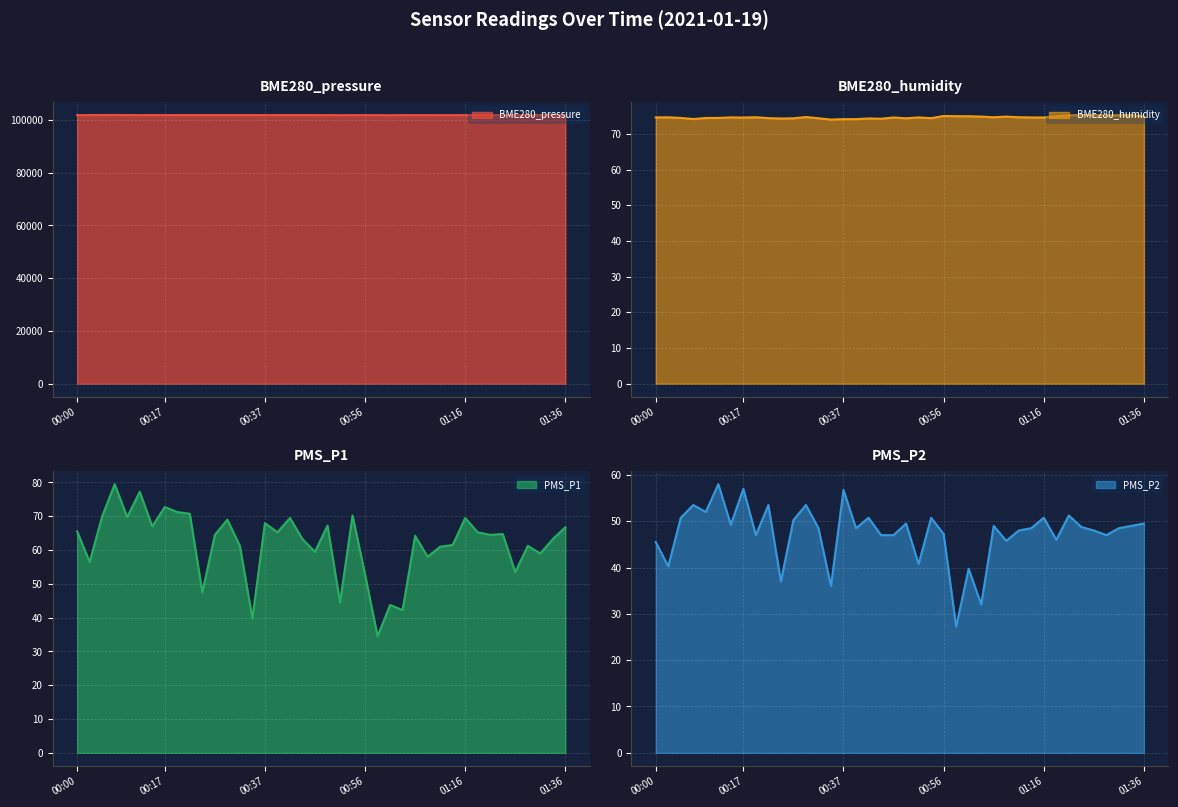

Where is the first local minimum for BME280_pressure?

00:02